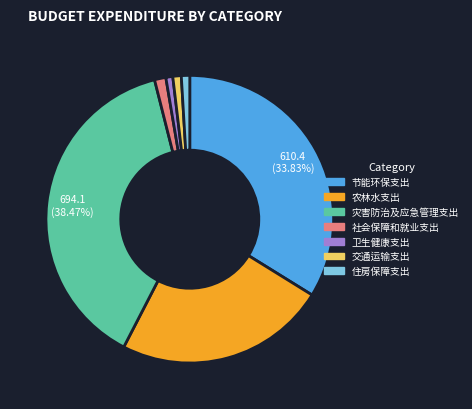

Combined, do 灾害防治及应急管理支出 and 住房保障支出 account for over 50%?

No